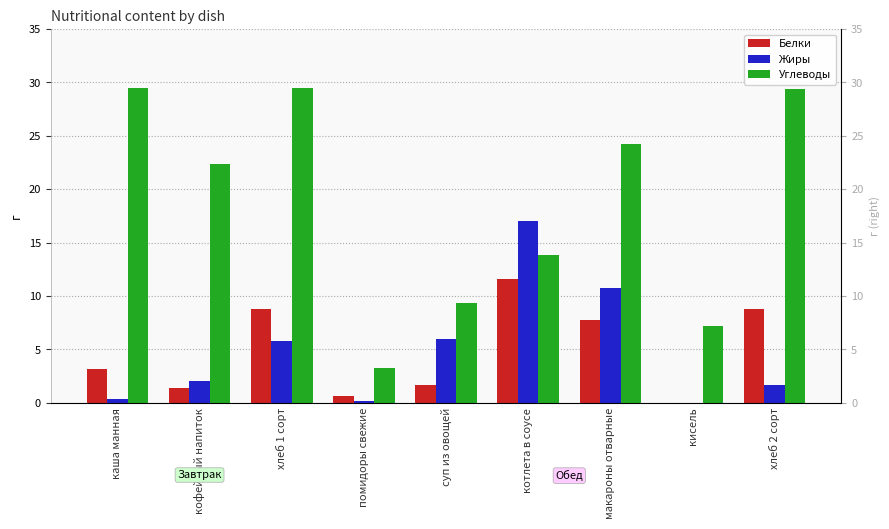

At how many categories does at least one series exceed 12?

6